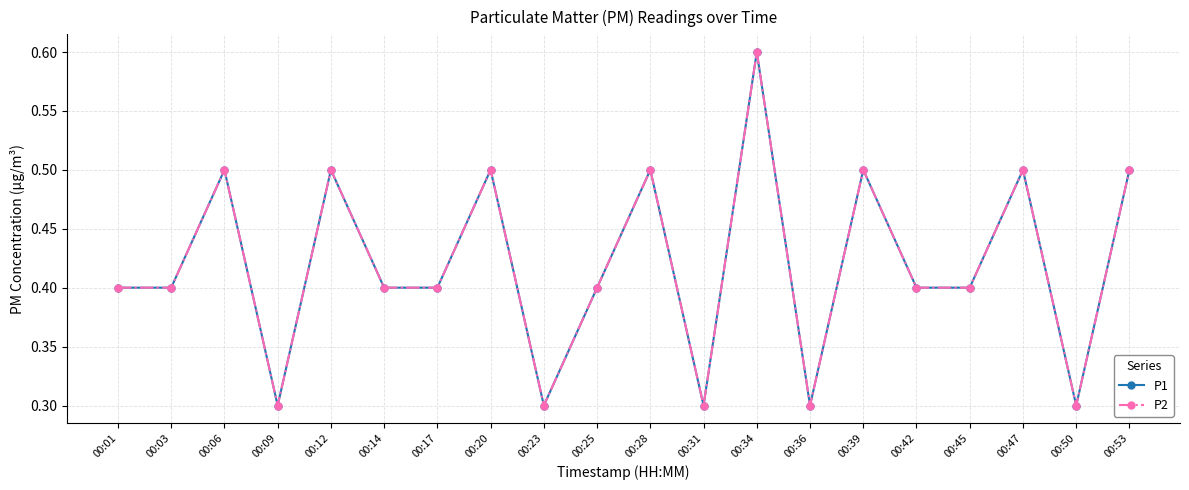

True or false: P2 and P1 cross at least once.

False